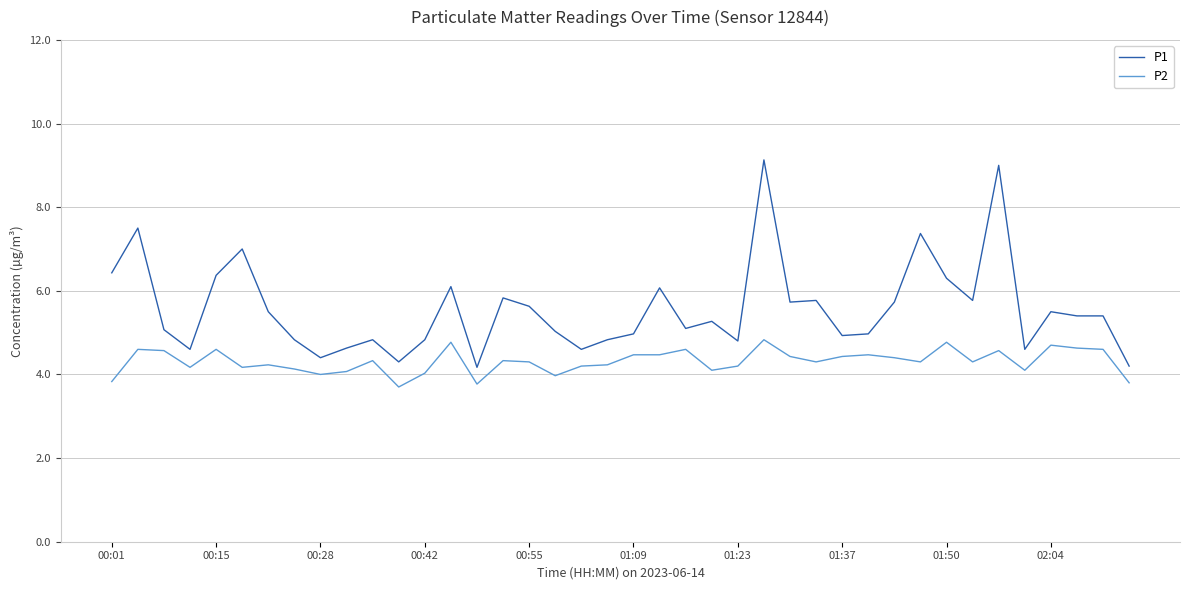

What is the maximum value shown in the chart?

9.1